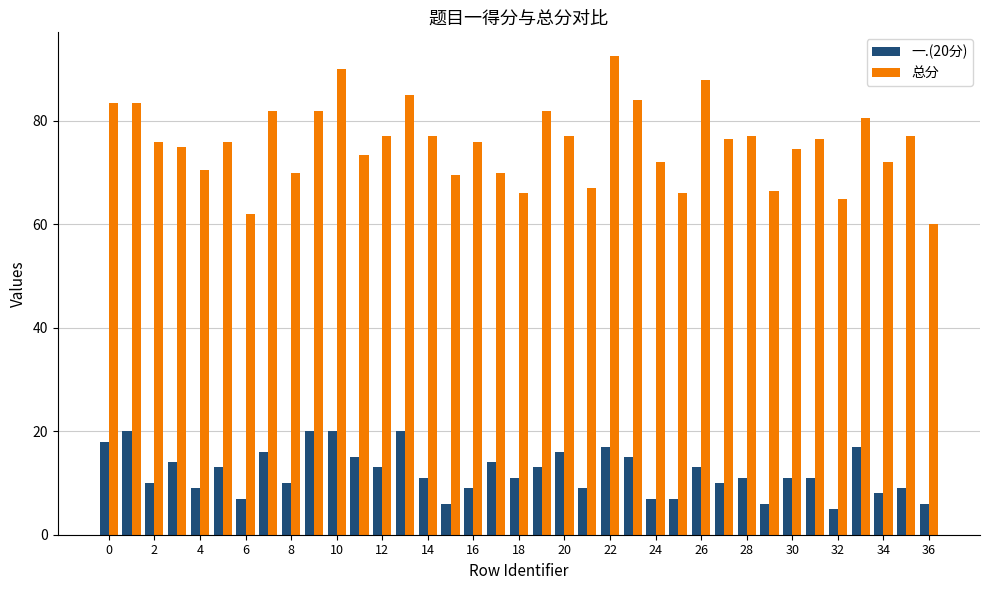

At how many categories does at least one series exceed 59?

37